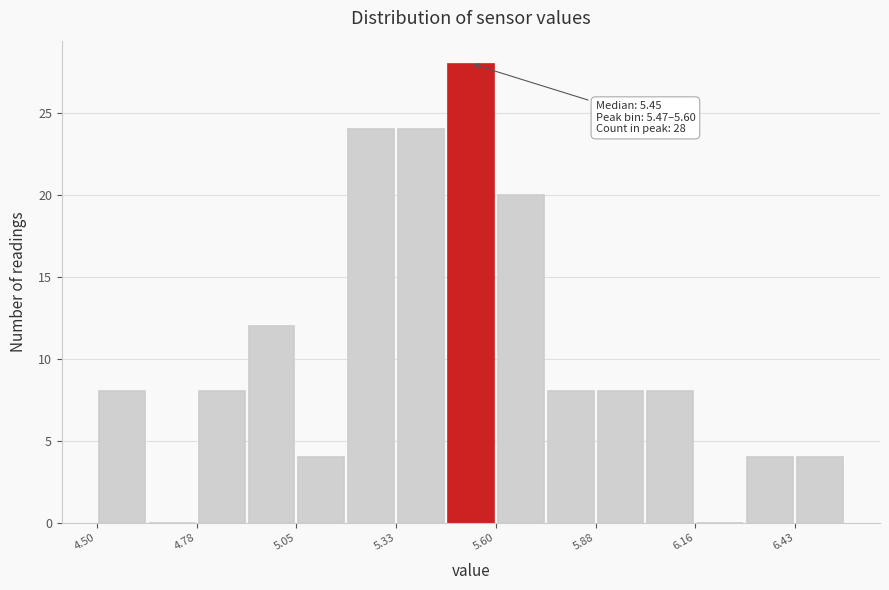

Around what value on the x-axis is the tallest bar? Give the approximate position of its centre, as read against the axis.

5.55